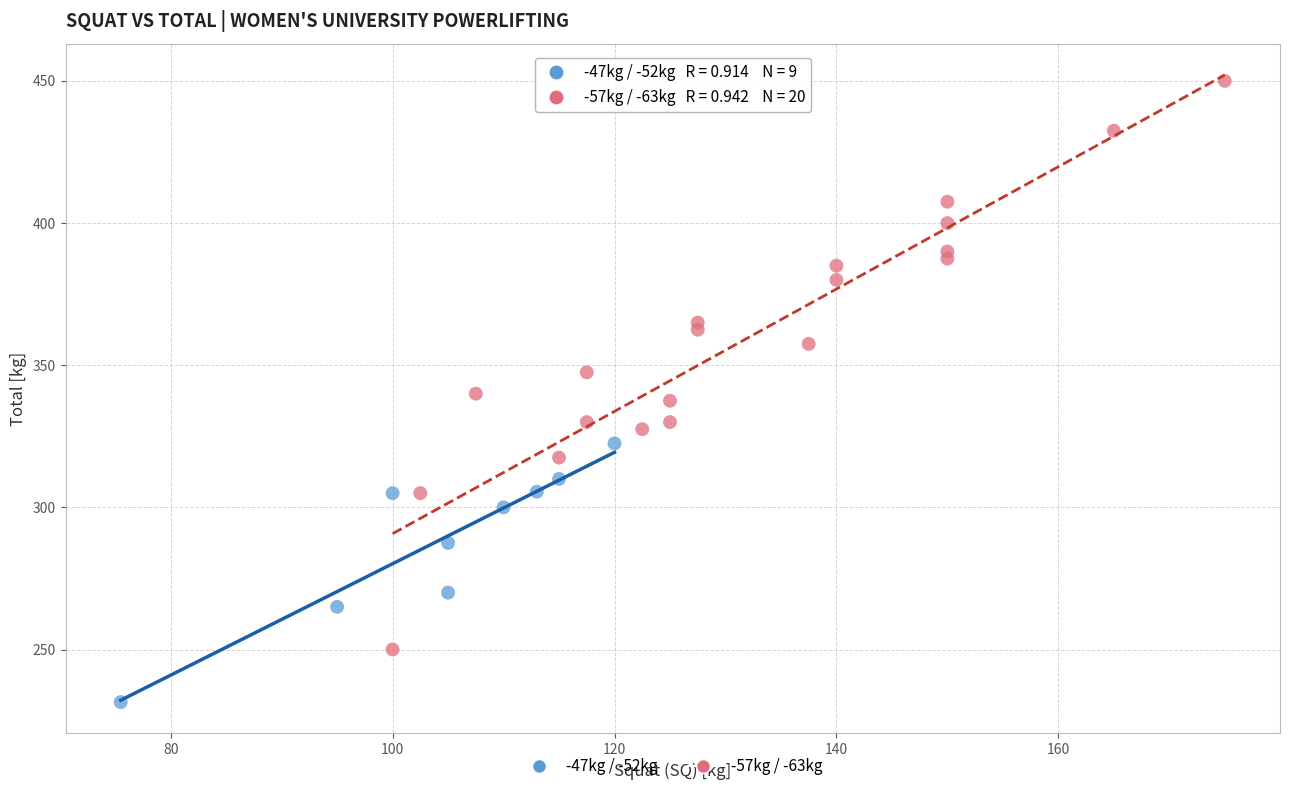

Which series has the largest Y range (max minus min)?

-57kg / -63kg